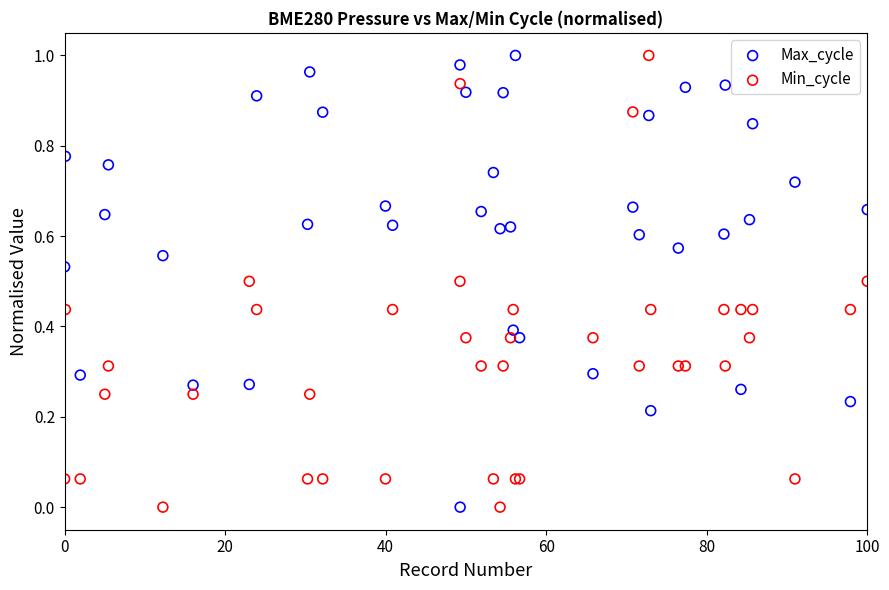

What is the X range (max minus min) for the scatter plot?

100.0